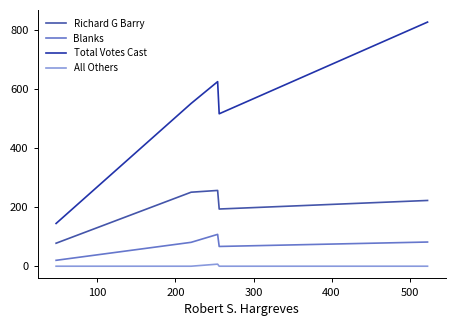

List the series in order of their peak value, lowest first.

All Others, Blanks, Richard G Barry, Total Votes Cast